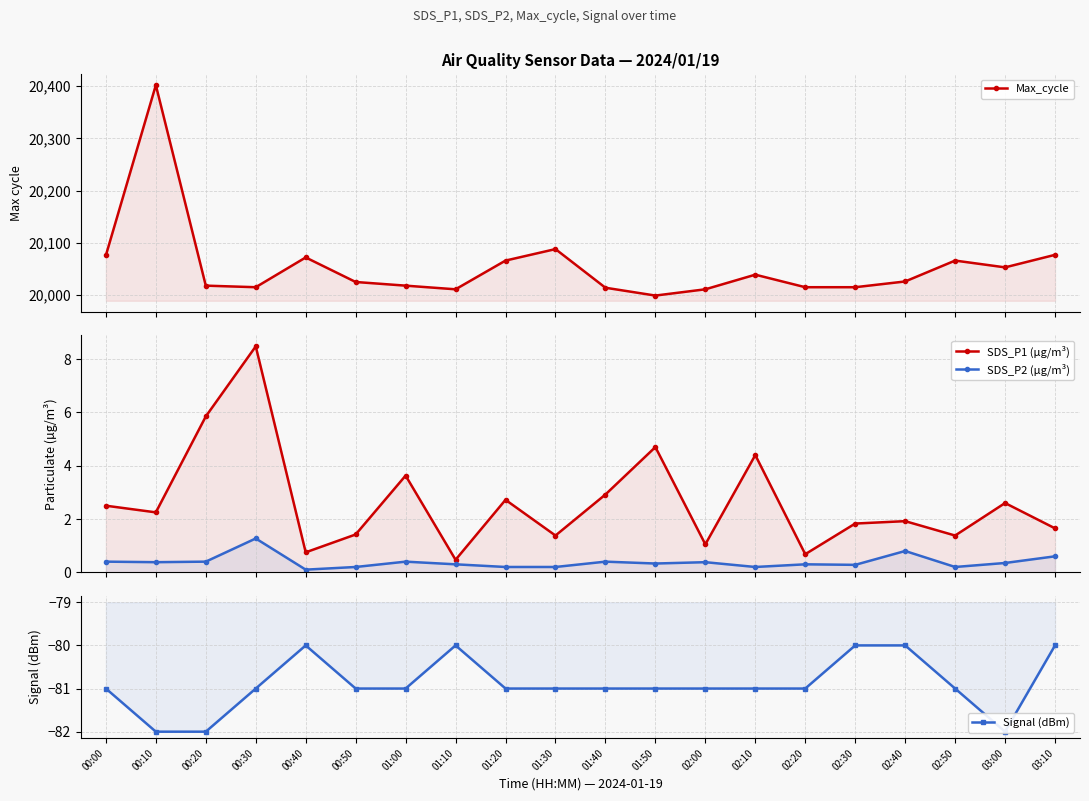

The value of Max_cycle at 03:00 is 27793.3. True or false?

False